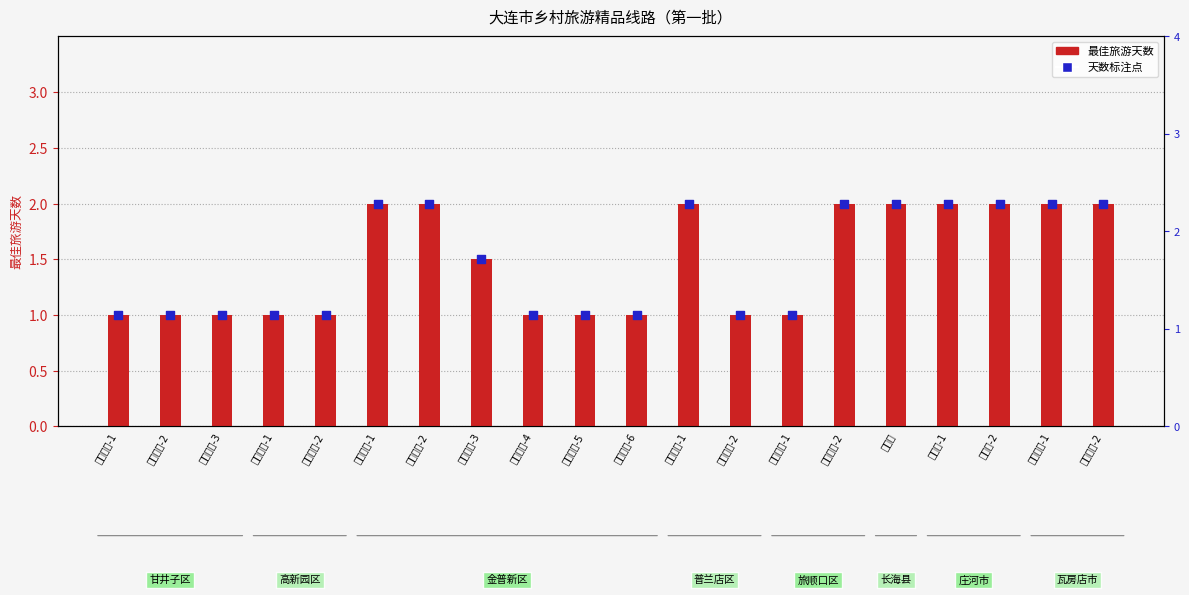

Which series has the largest Y range (max minus min)?

最佳旅游天数